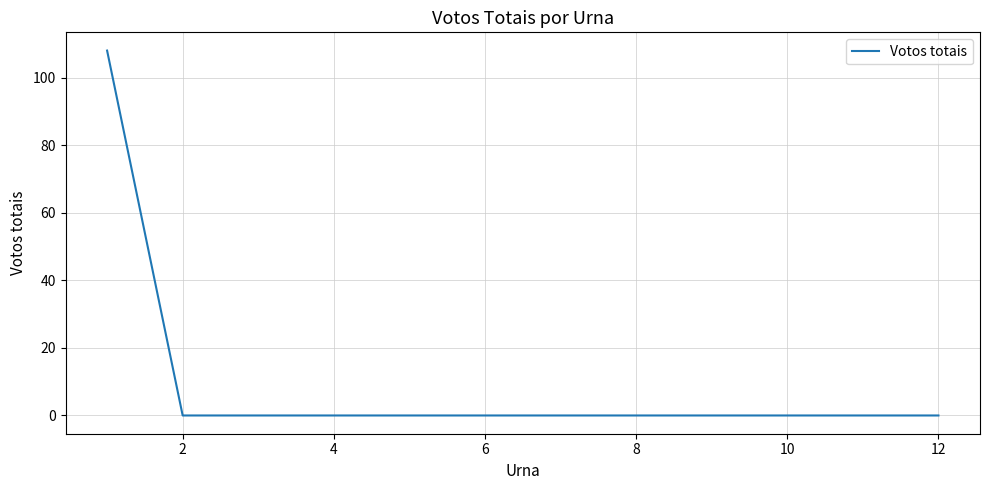

What is the maximum value shown in the chart?

108